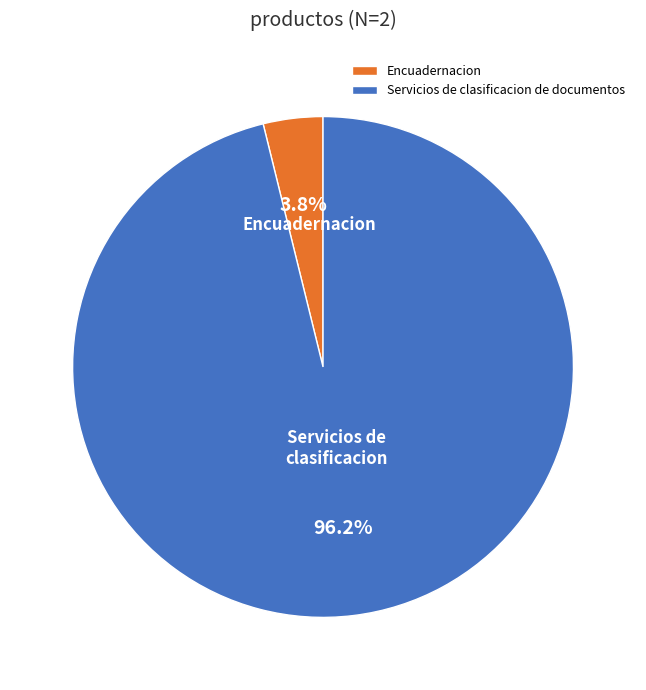

What is the smallest slice in the pie chart?

Encuadernacion